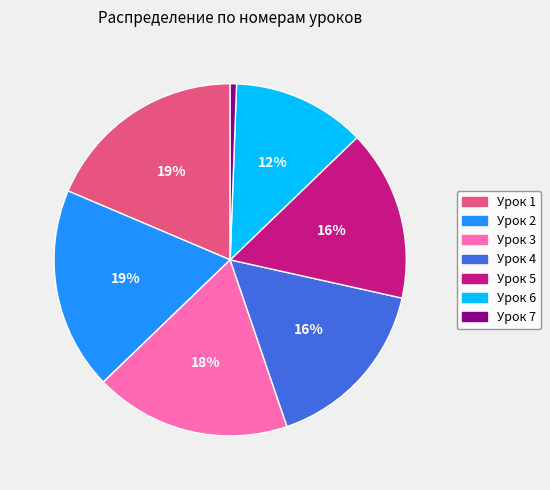

To the nearest percent, what is the average slice percentage?

14%